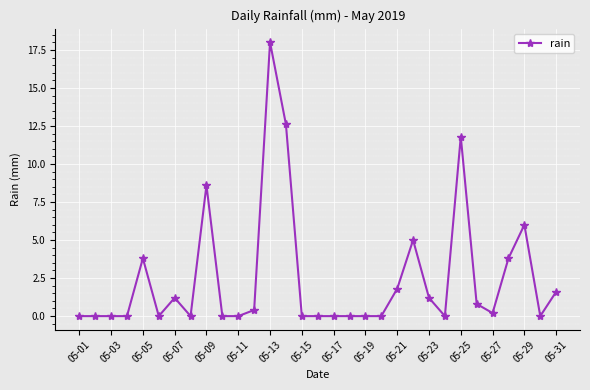

What is the value of the 28th point from the left?

3.8